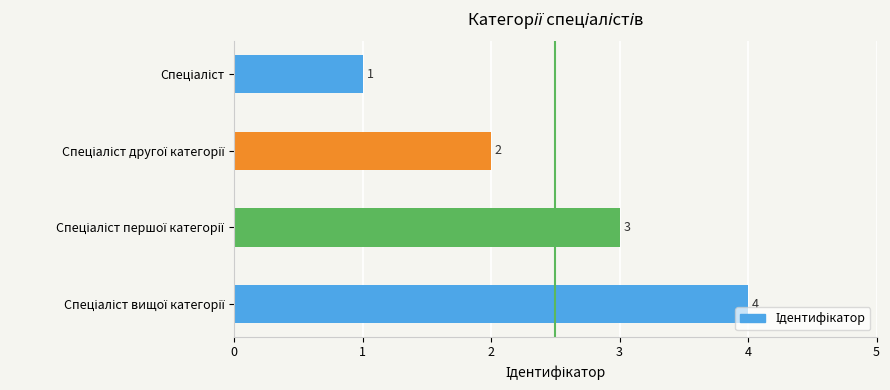

Count the number of categories in the chart.

4